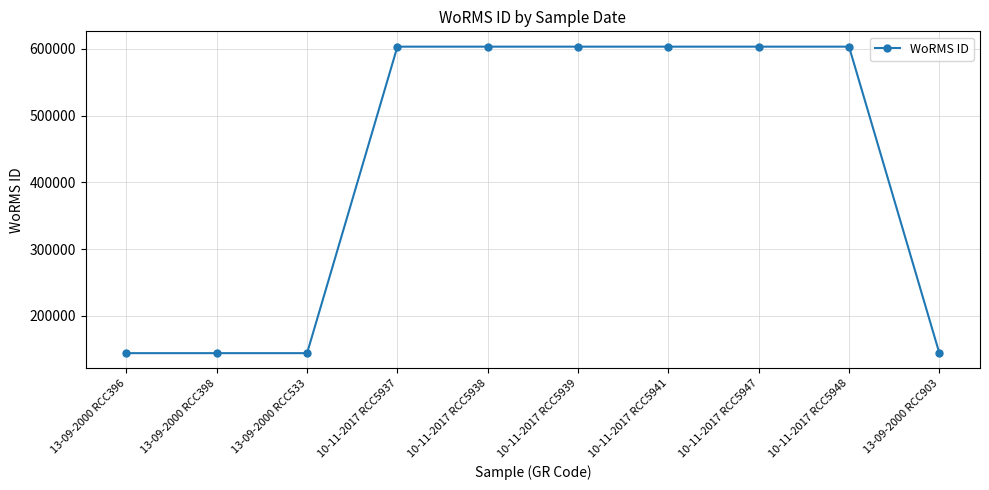

What is the difference between the maximum and minimum values?

459482